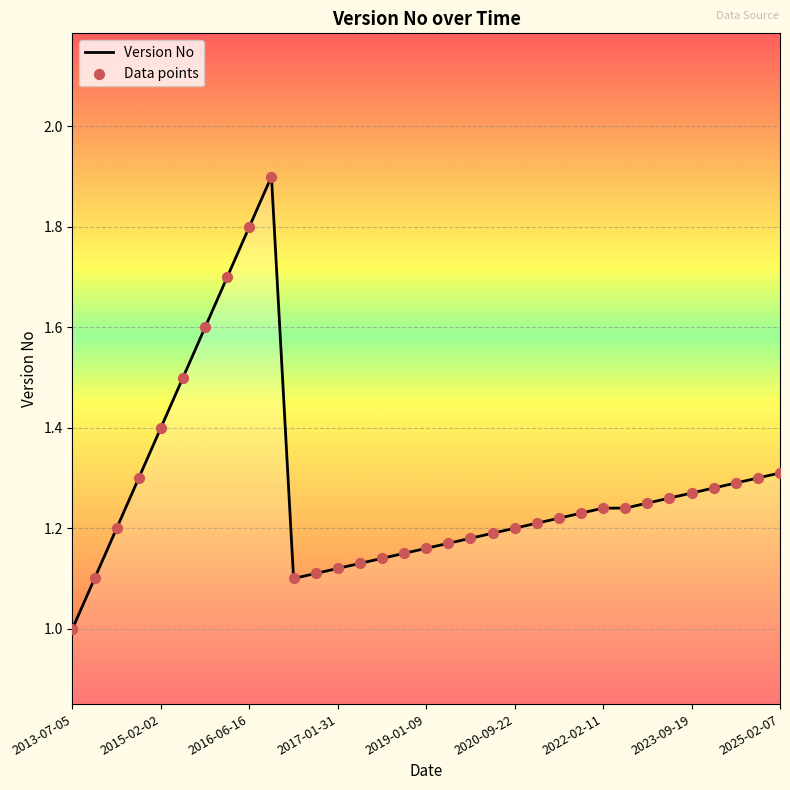

What is the difference between the maximum and minimum values?

0.9